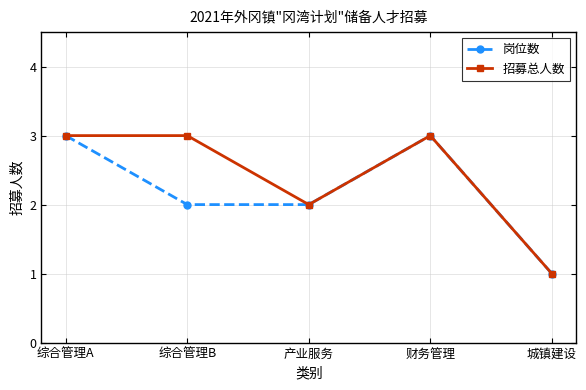

Count the 岗位数 values in the range 2 to 3.

4